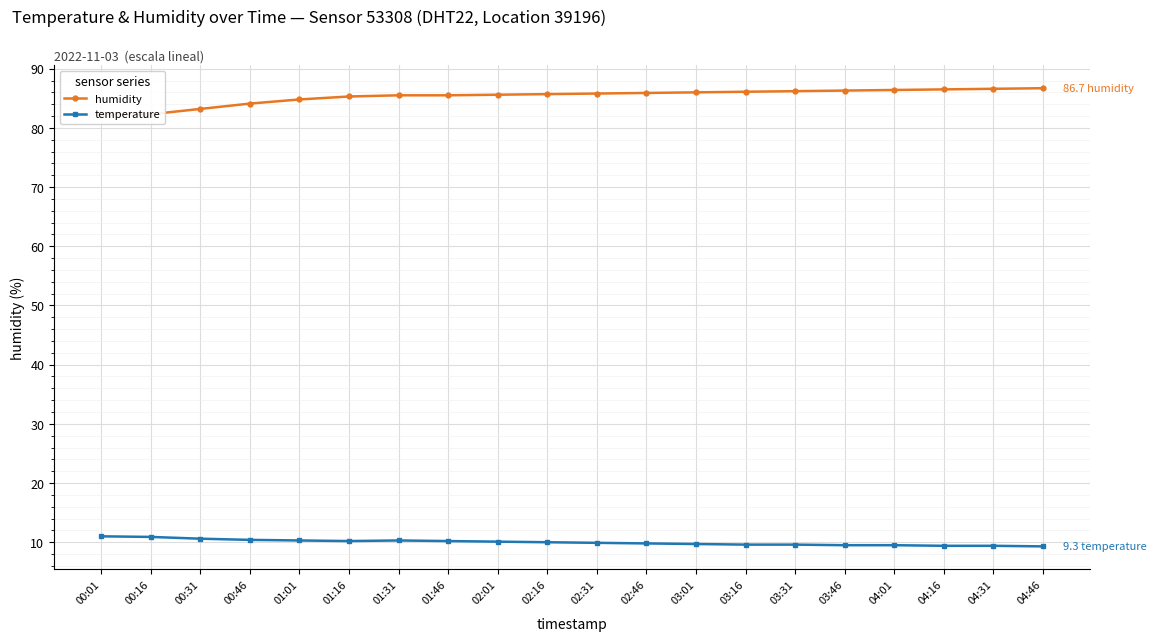

Reading right to left, what are all the values shown in this chart?

humidity: 86.7	86.6	86.5	86.4	86.3	86.2	86.1	86.0	85.9	85.8	85.7	85.6	85.5	85.5	85.3	84.8	84.1	83.2	82.3	82.1
temperature: 9.3	9.4	9.4	9.5	9.5	9.6	9.6	9.7	9.8	9.9	10.0	10.1	10.2	10.3	10.2	10.3	10.4	10.6	10.9	11.0